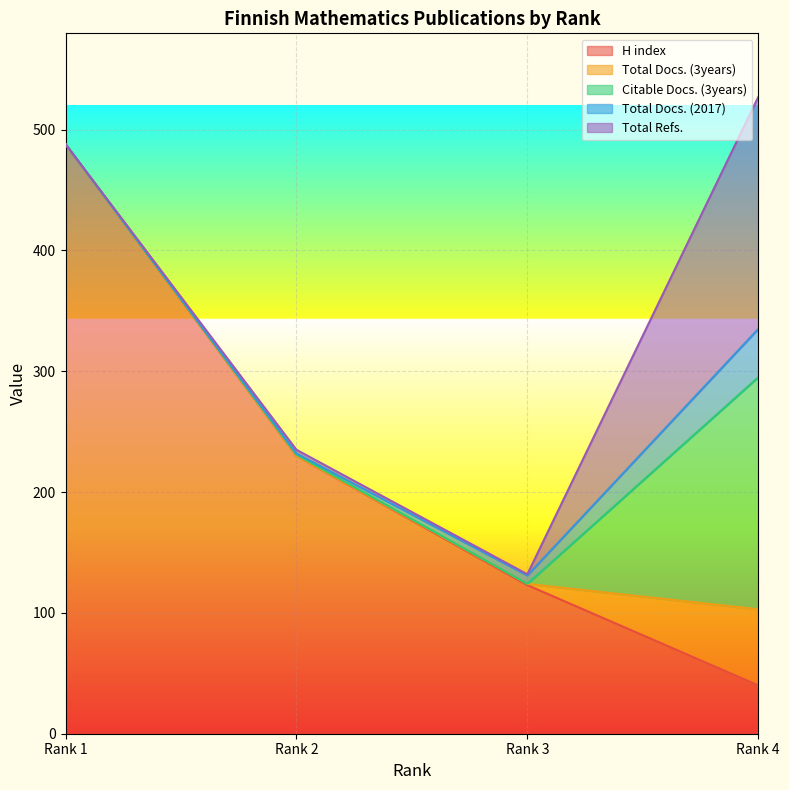

Where is H index nearest to the value 264?

Rank 2